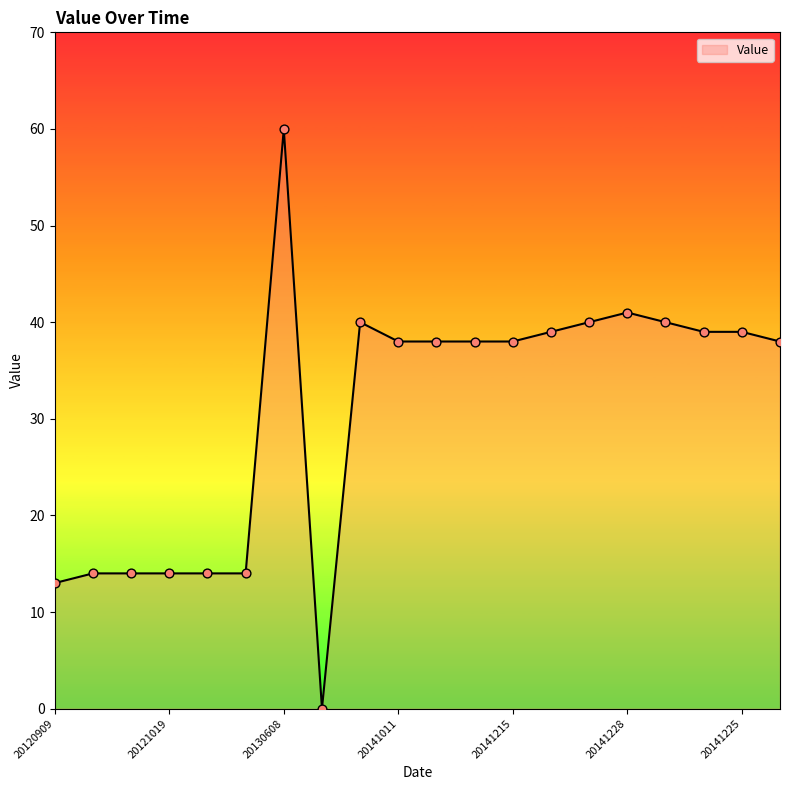

What is the maximum value shown in the chart?

60